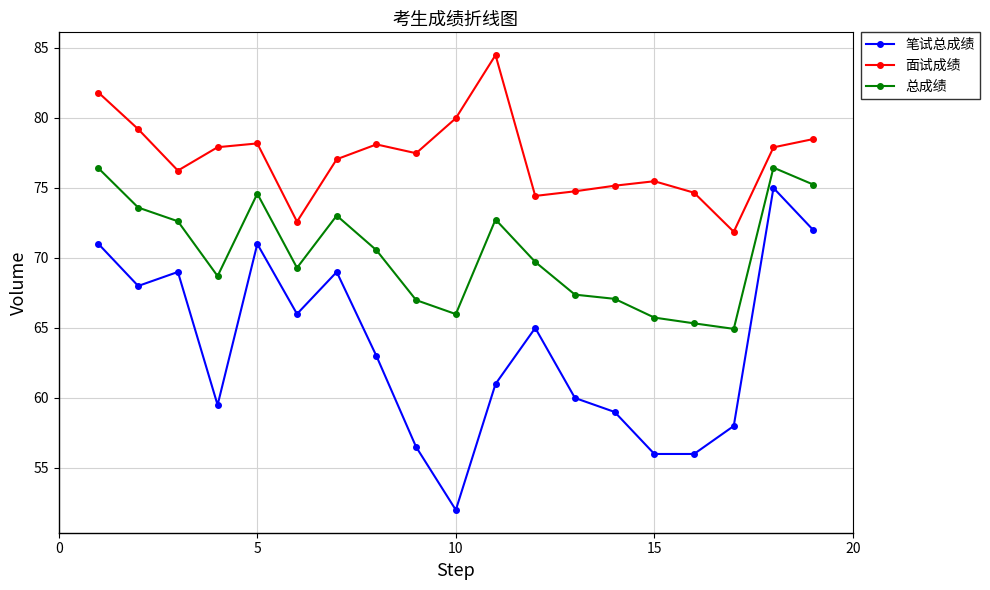

What is the greatest value displayed?

84.5